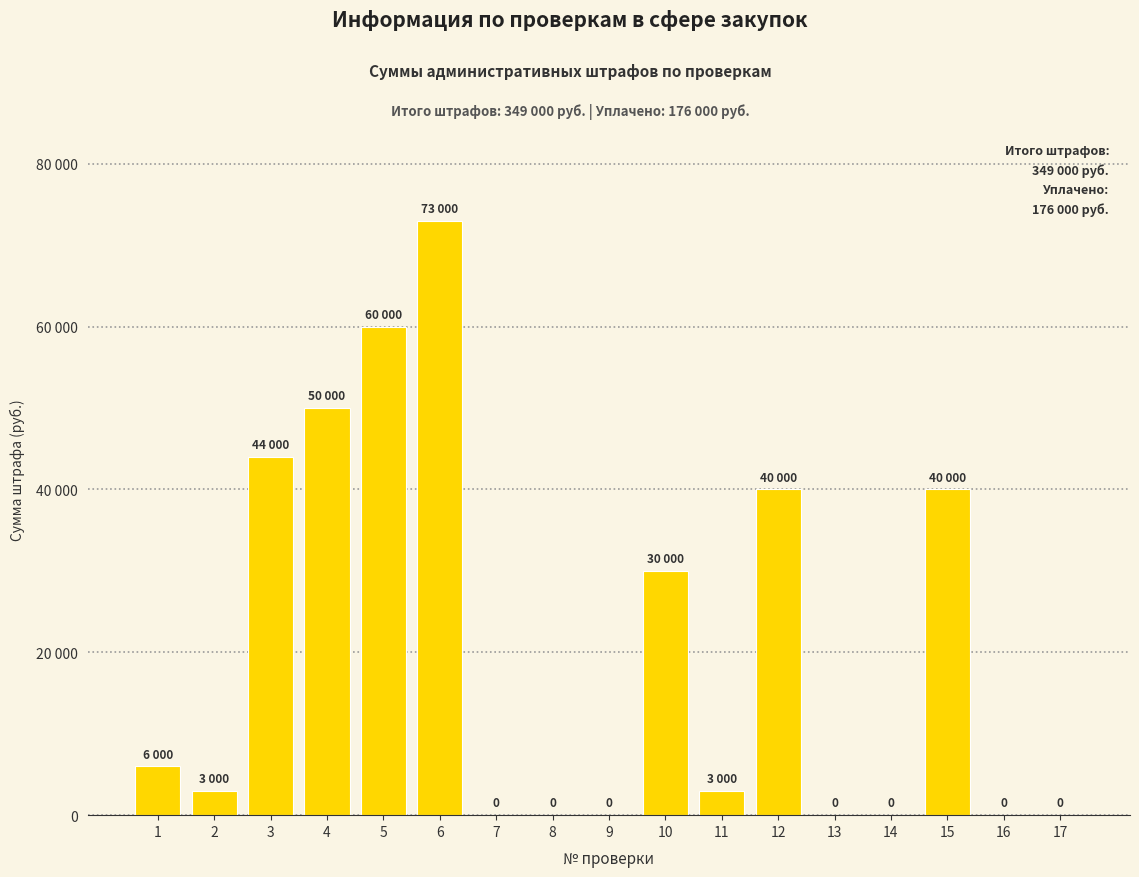

The chart shows a value of 1038 at 11. True or false?

False